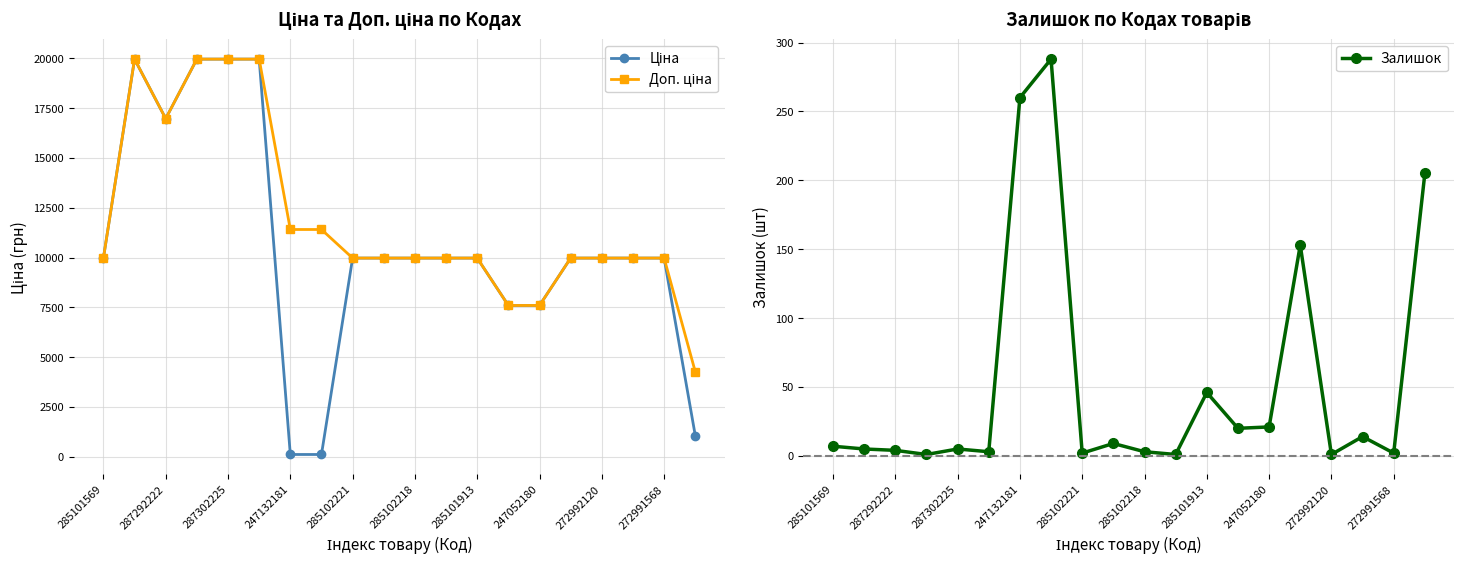

The Залишок series shows 1 at 272992120. True or false?

True